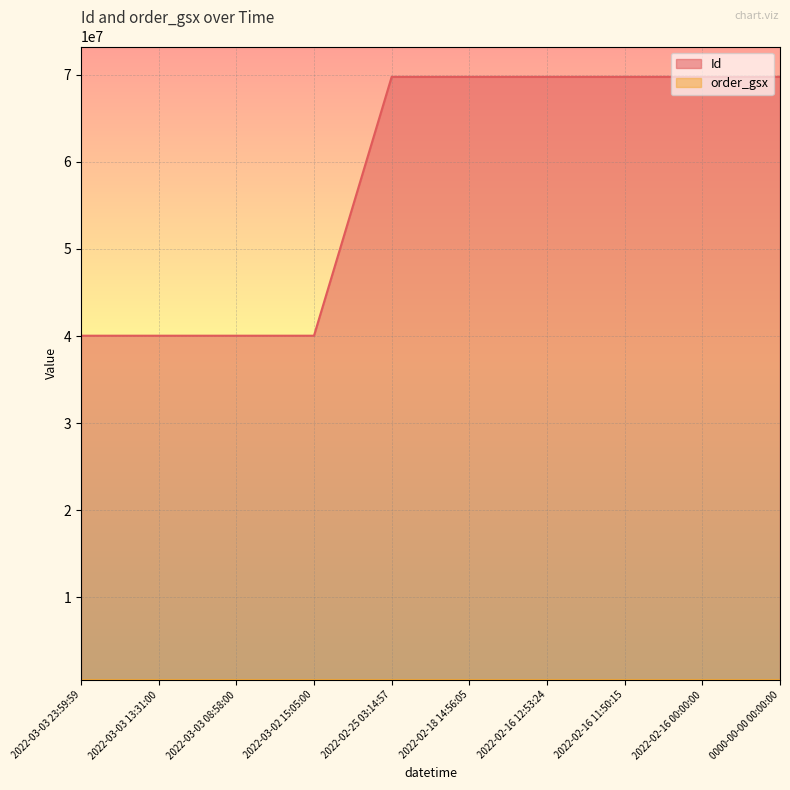

What is the minimum value shown in the chart?

527264